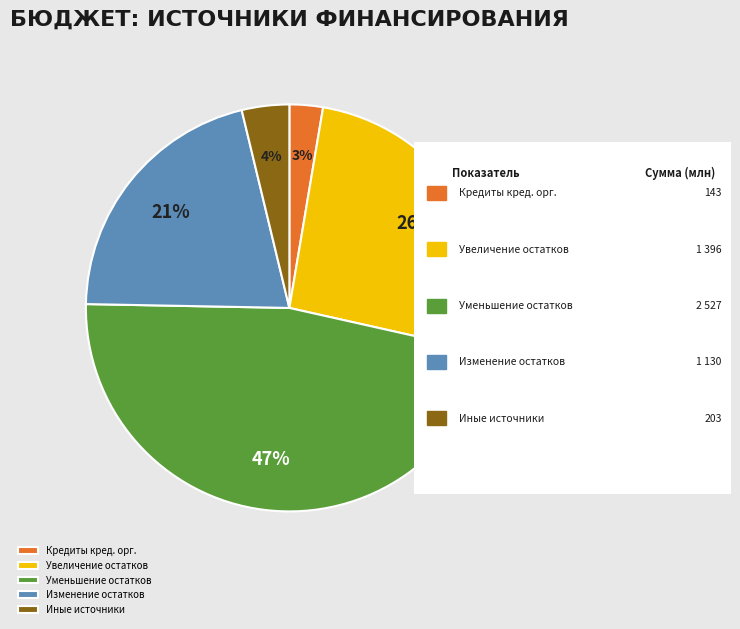

Which slice is the smallest?

Кредиты кред. орг.